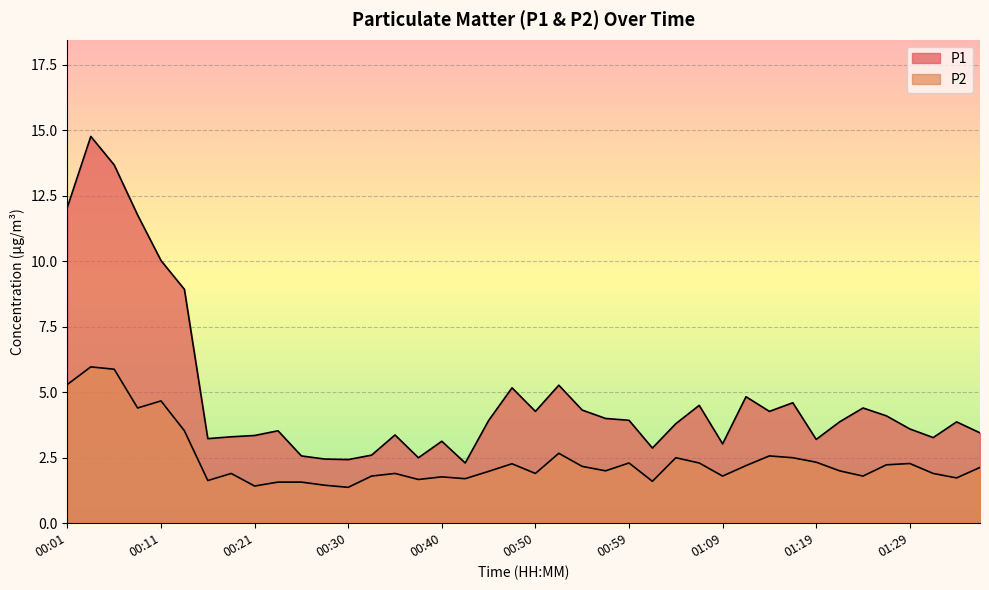

What is the minimum value for P2?

1.4